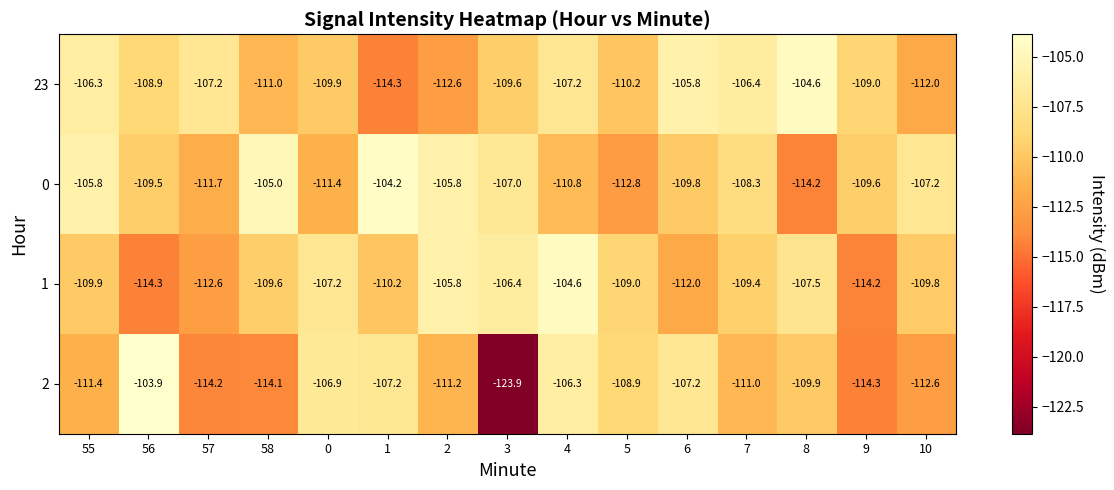

True or false: 0 has a value of -110.8 at 4.

True